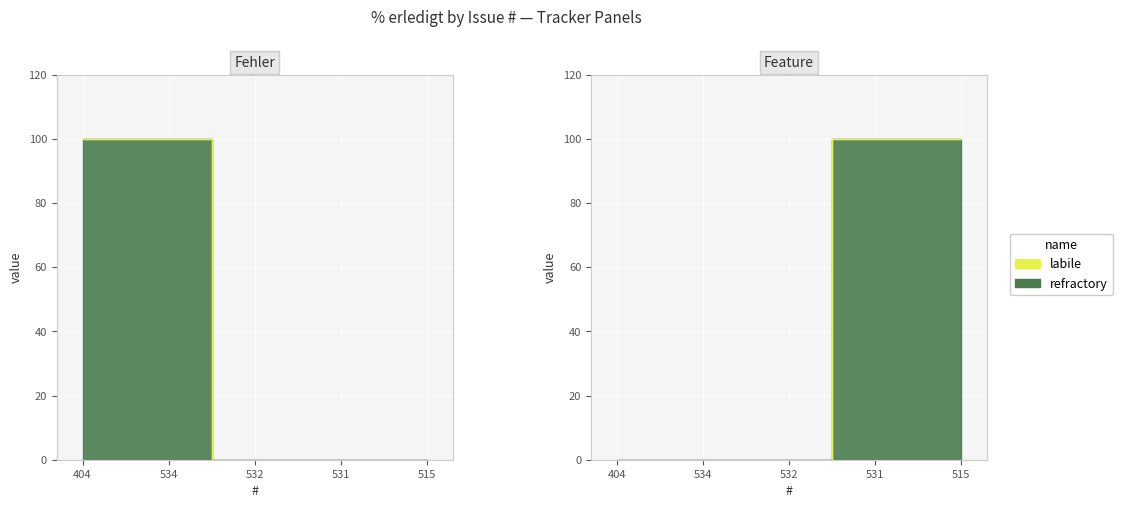

What is the change in value from 532 to 531?

+100